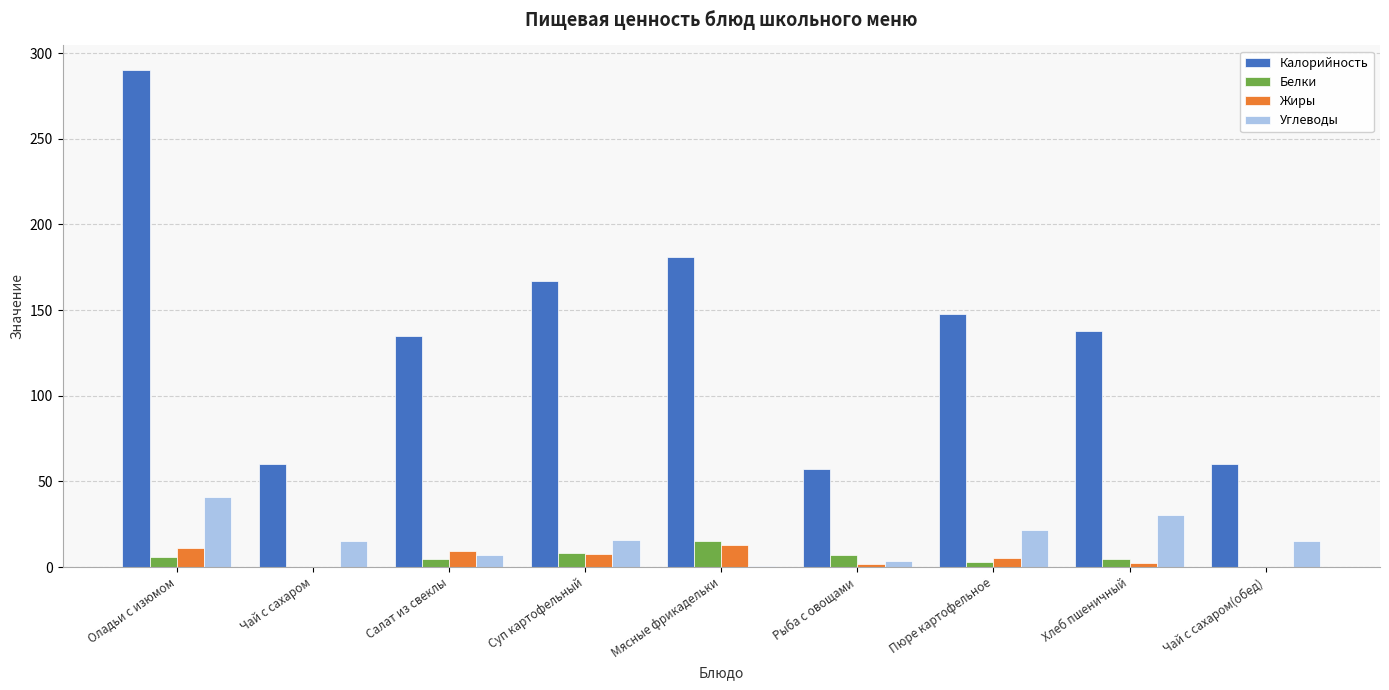

Which series has the widest spread of values?

Калорийность